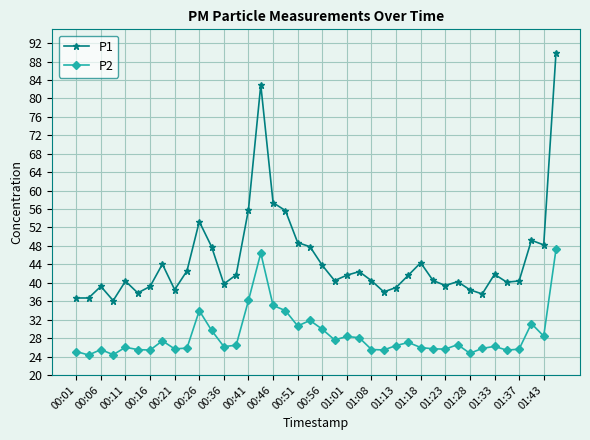

List the series in order of their peak value, lowest first.

P2, P1